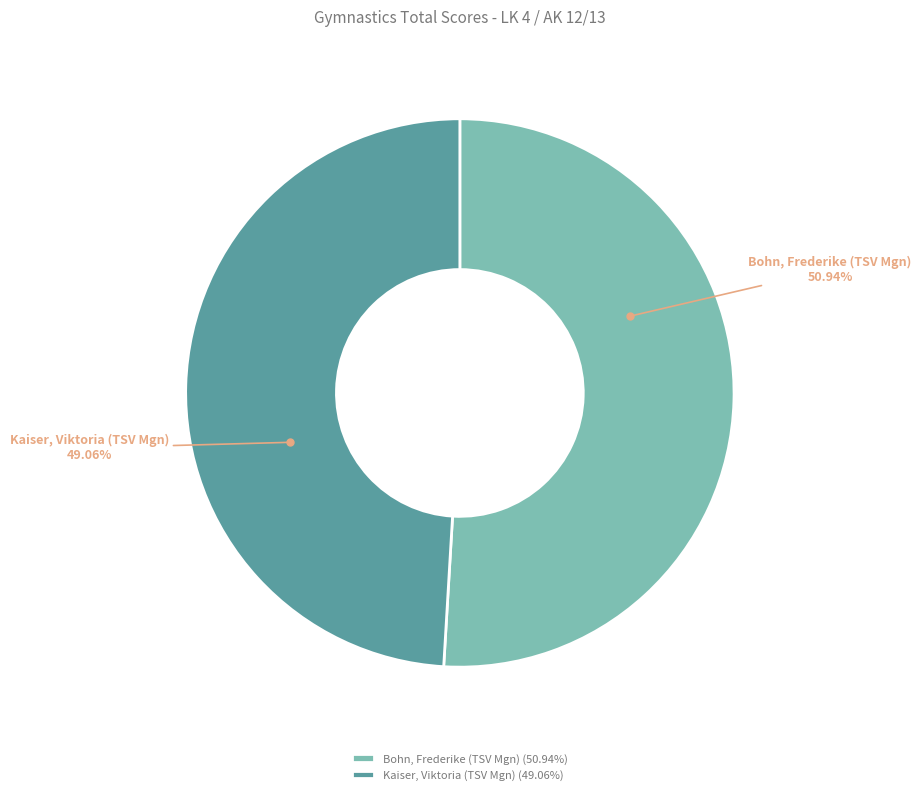

What percentage do Kaiser, Viktoria (TSV Mgn) and Bohn, Frederike (TSV Mgn) together represent?

100.0%